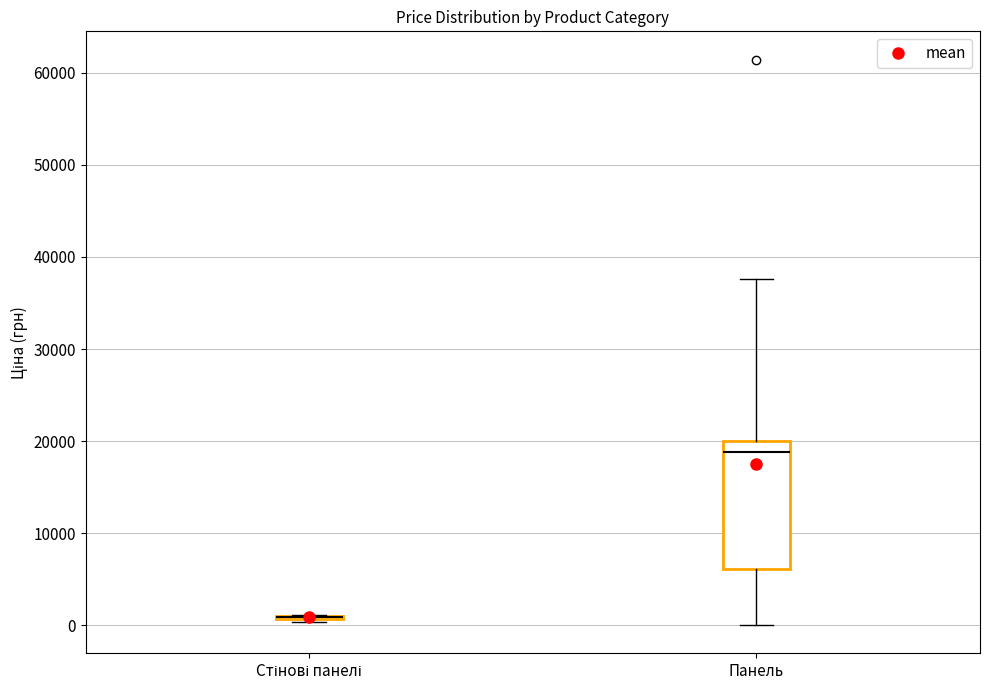

Reading left to right, read every box against the y-axis: the position of its median line, the range the box covers, and the ends of its whiskers. The values are not printed on the chart, so give them approximately, as read against the axis.

Стінові панелі: box collapsed to a line at 1000, whiskers 0 to 1000
Панель: median 19000, box 6000 to 20000, whiskers 0 to 38000